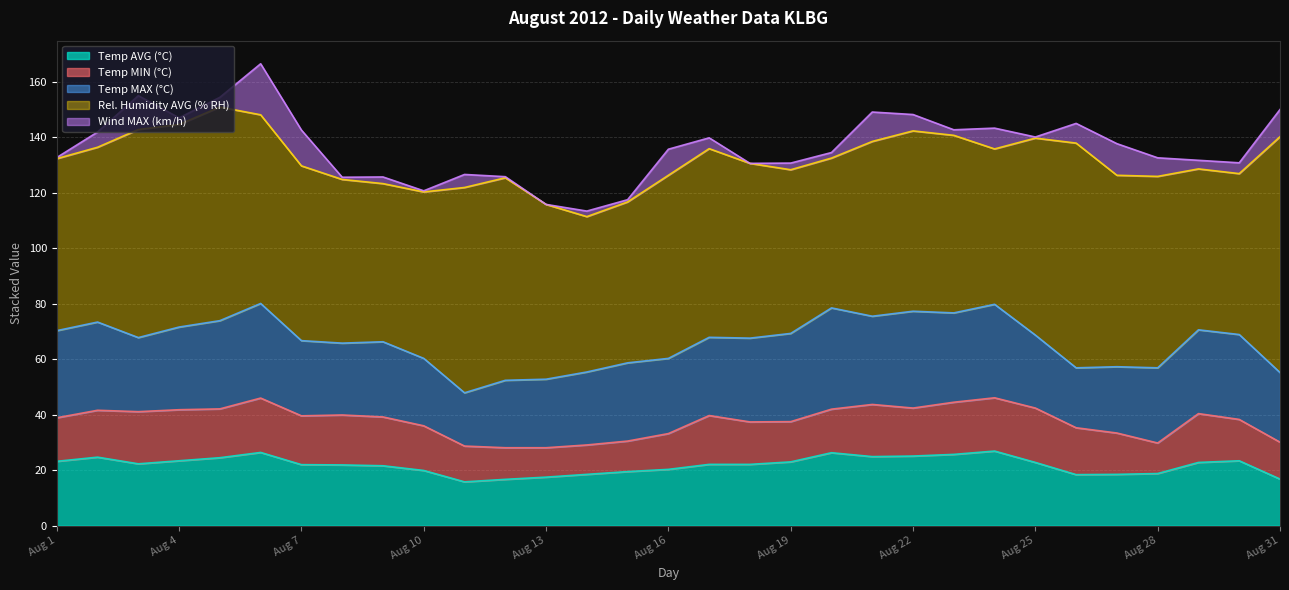

Rank the series at Aug 4 from lowest to highest value.

Wind MAX (km/h), Temp MIN (°C), Temp AVG (°C), Temp MAX (°C), Rel. Humidity AVG (% RH)